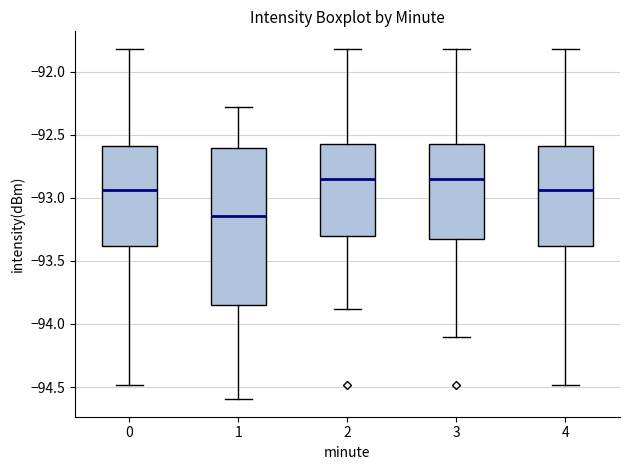

Reading left to right, read every box against the y-axis: the position of its median line, the range the box covers, and the ends of its whiskers. The values are not printed on the chart, so give them approximately, as read against the axis.

0: median -92.95, box -93.40 to -92.60, whiskers -94.50 to -91.80
1: median -93.15, box -93.85 to -92.60, whiskers -94.60 to -92.30
2: median -92.85, box -93.30 to -92.60, whiskers -93.90 to -91.80
3: median -92.85, box -93.30 to -92.60, whiskers -94.10 to -91.80
4: median -92.95, box -93.40 to -92.60, whiskers -94.50 to -91.80